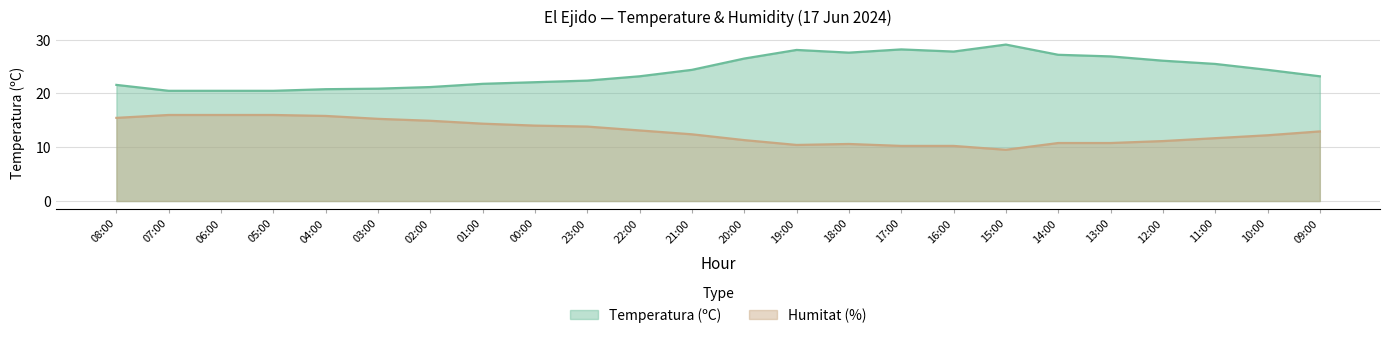

What is the difference between the Humitat (%) values at 15:00 and 19:00?

0.9